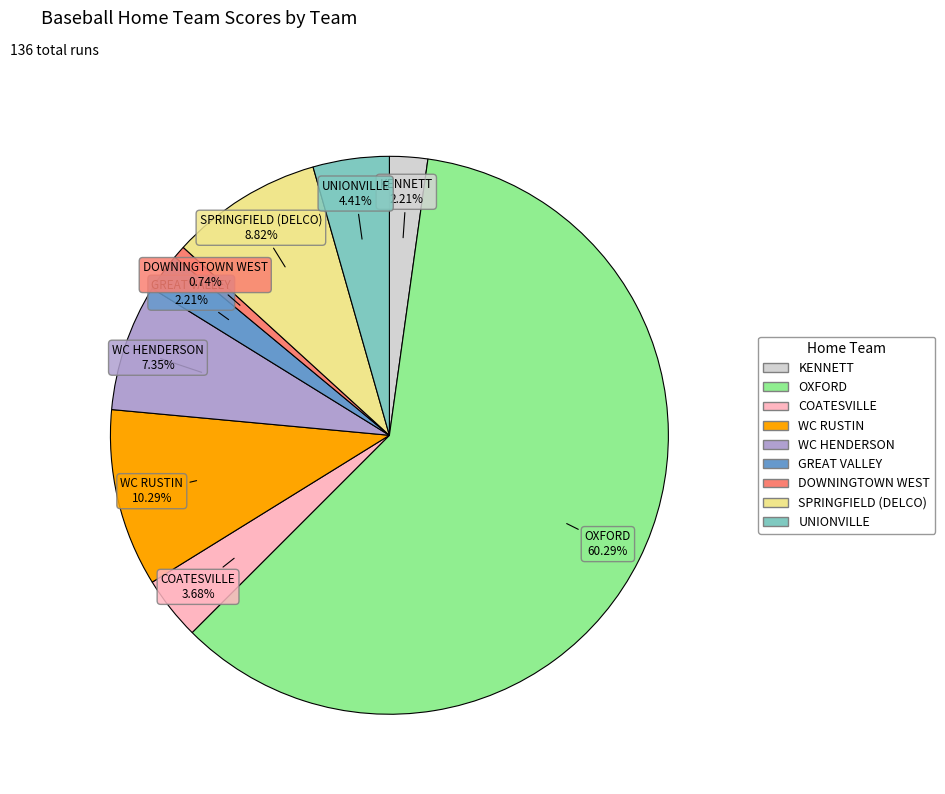

Is there any slice that represents more than half of the pie?

Yes